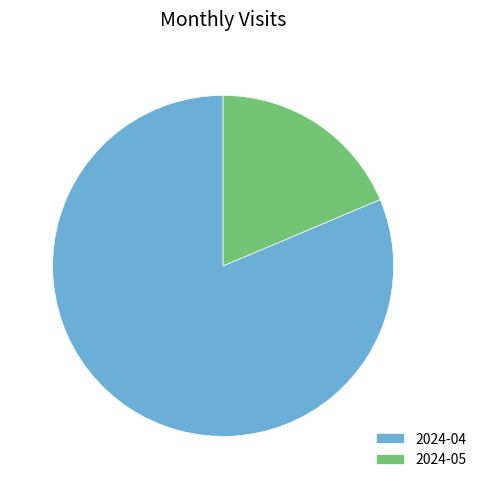

Rank the categories by value from highest to lowest.

2024-04, 2024-05